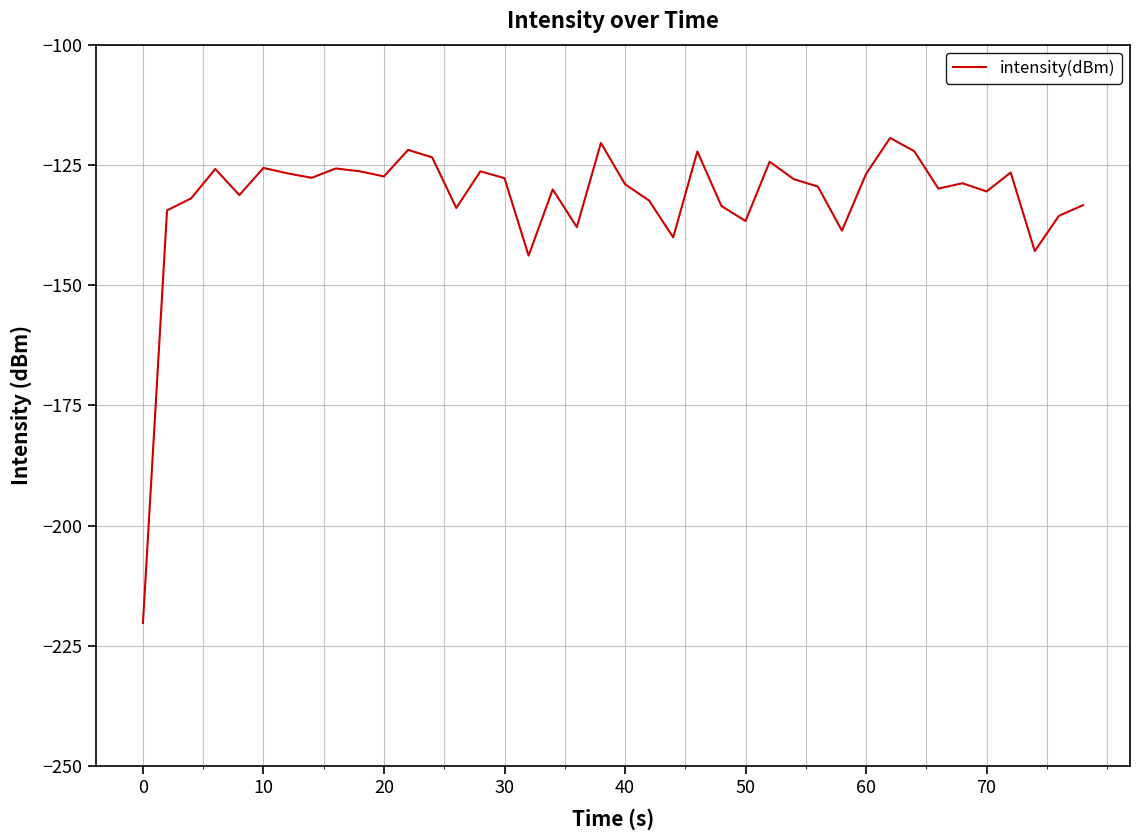

What is the difference between the maximum and minimum values?

100.8